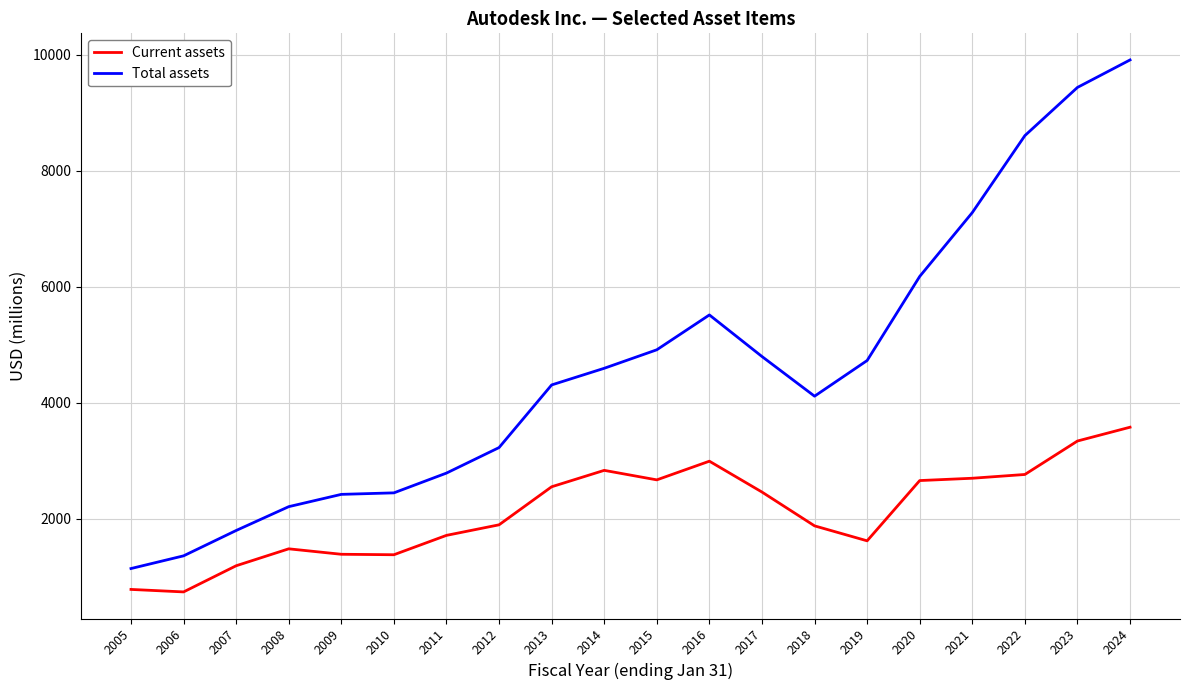

Which series has the largest total across all categories?

Total assets